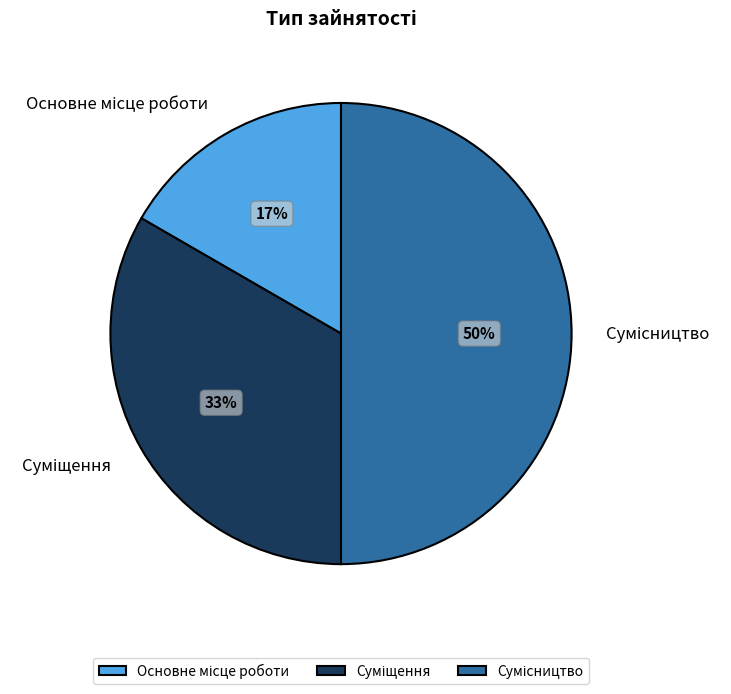

To the nearest percent, what is the difference between the largest and smallest slice percentages?

33%